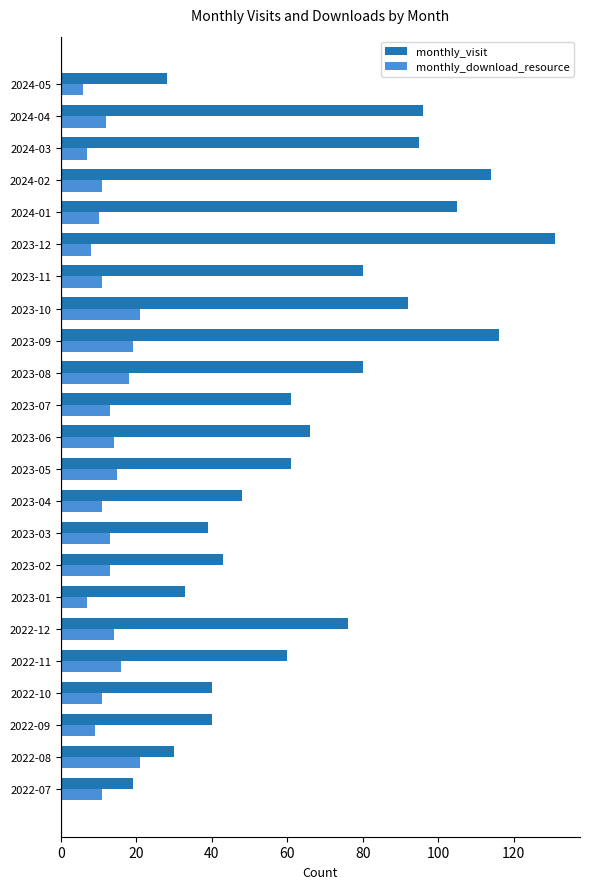

At which category is the sum across all series the highest?

2023-12